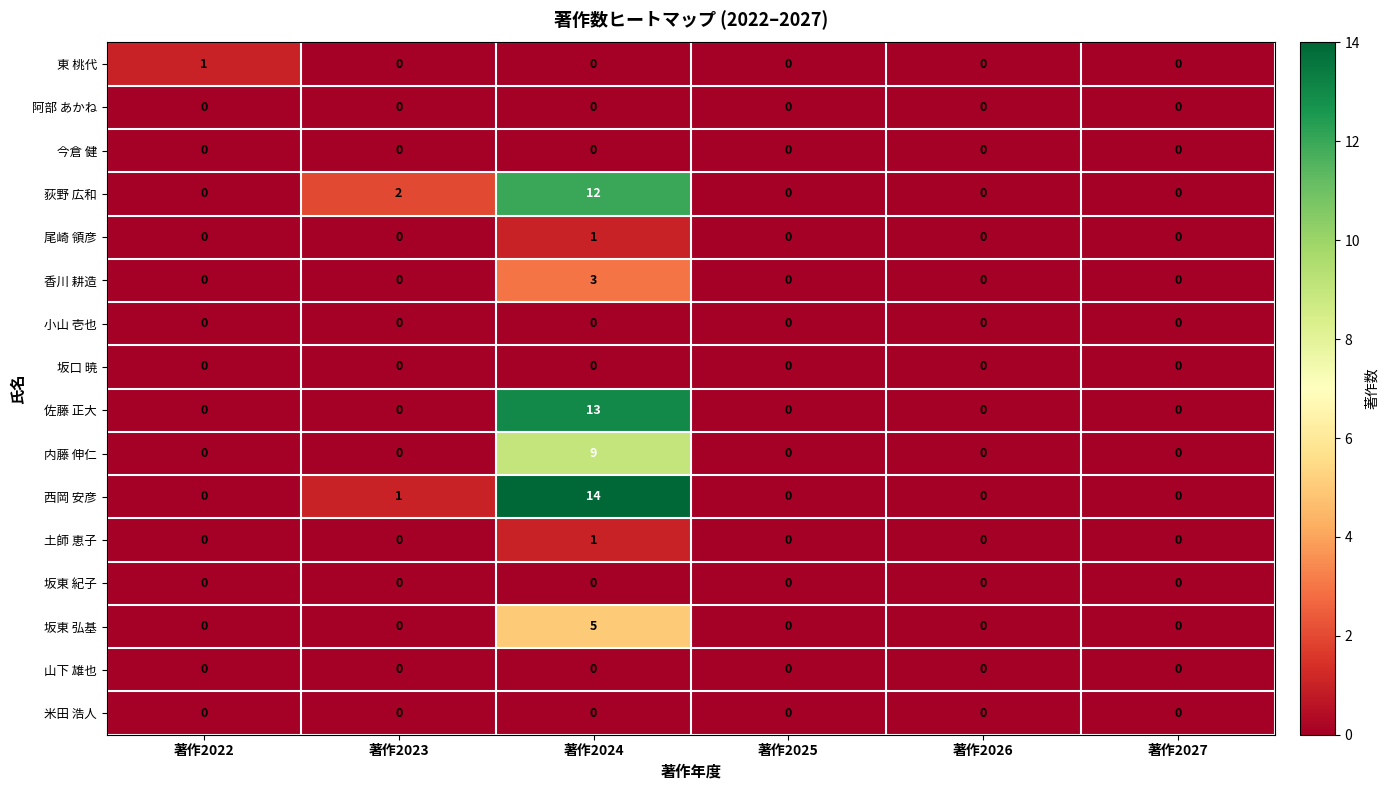

What is the total value across all series at 著作2024?

58